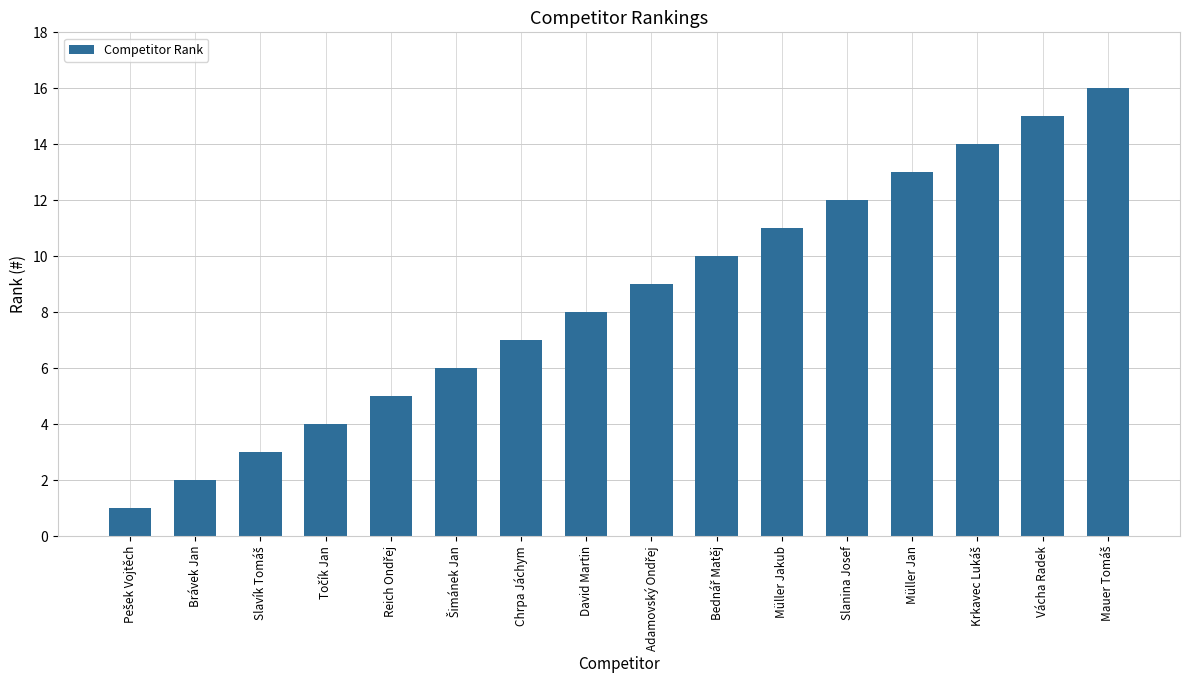

Between Slanina Josef and Vácha Radek, which is larger?

Vácha Radek